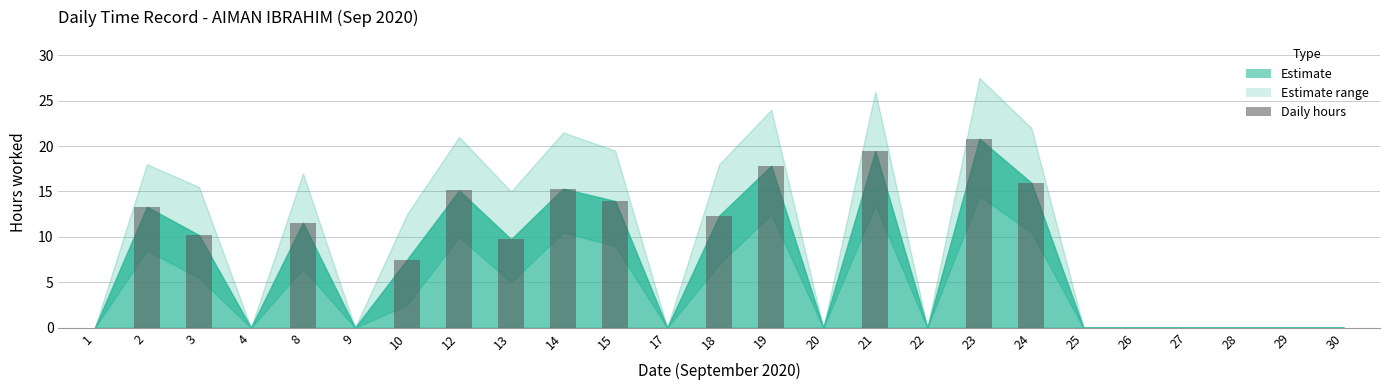

What is the sum of all values?

183.1